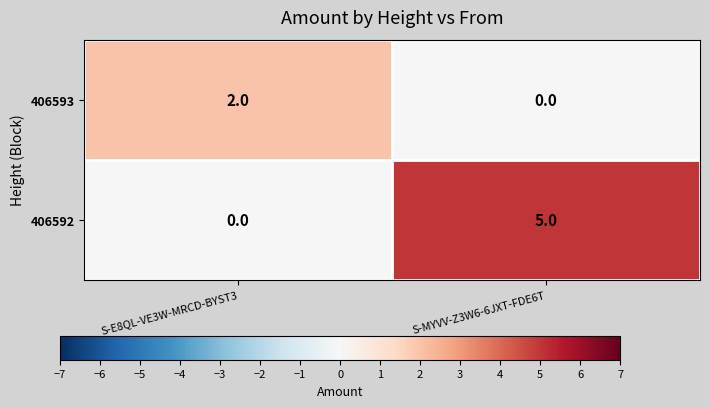

Reading right to left, what are all the values shown in this chart?

406593: 0	2
406592: 5	0